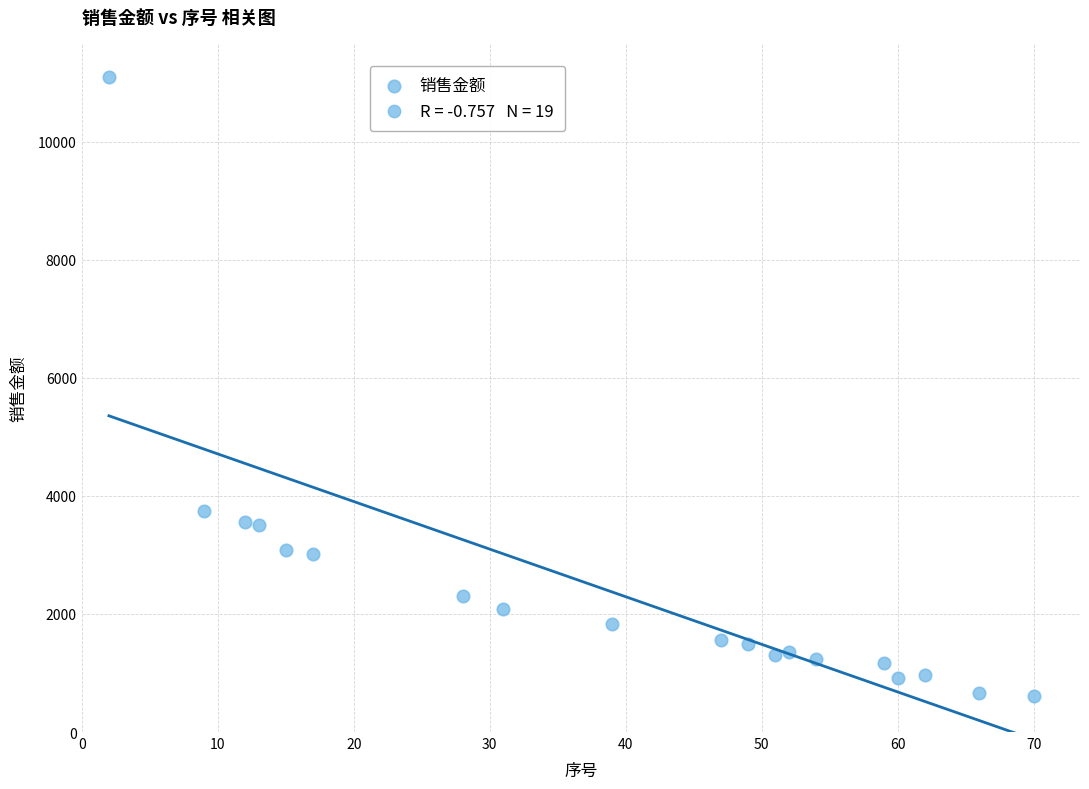

What is the range of X values (max minus min)?

68.0